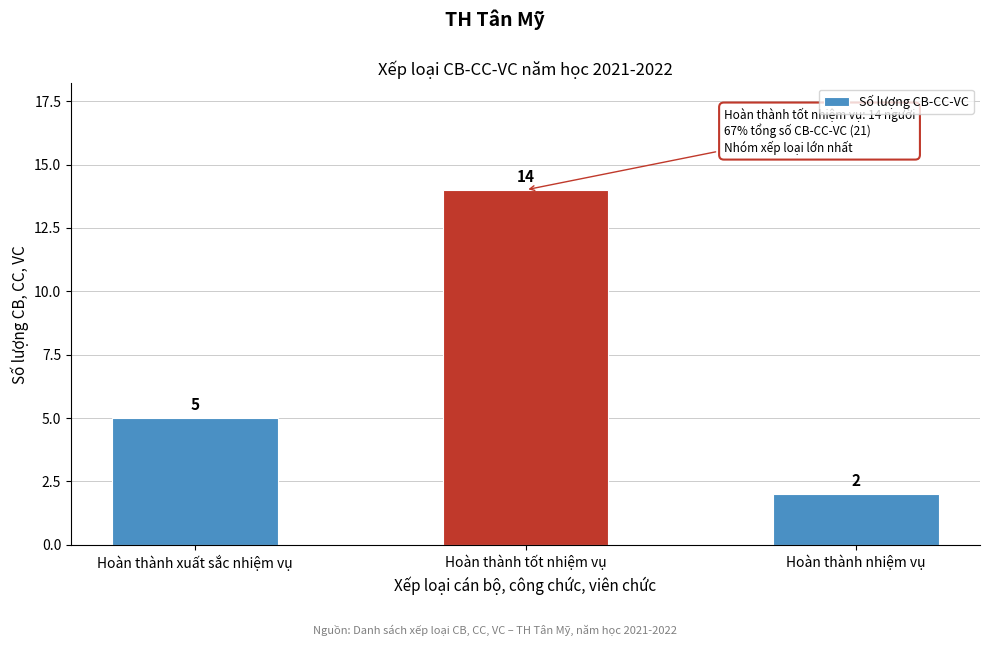

Reading right to left, what are all the values shown in this chart?

Hoàn thành nhiệm vụ=2	Hoàn thành tốt nhiệm vụ=14	Hoàn thành xuất sắc nhiệm vụ=5